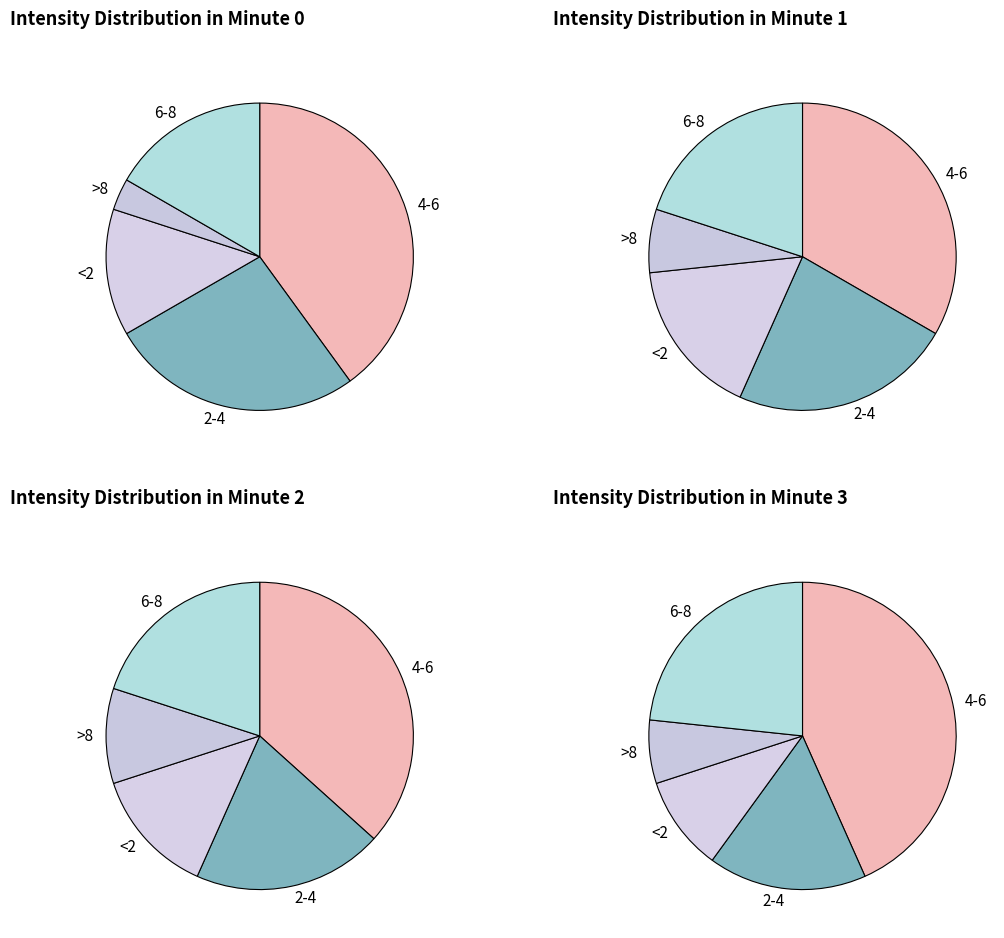

How many slices are in this pie chart?

5